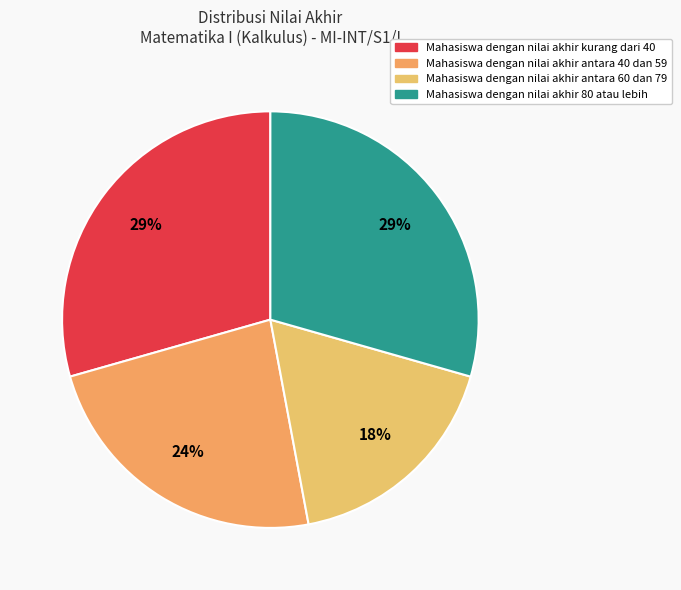

How many segments does this pie chart have?

4